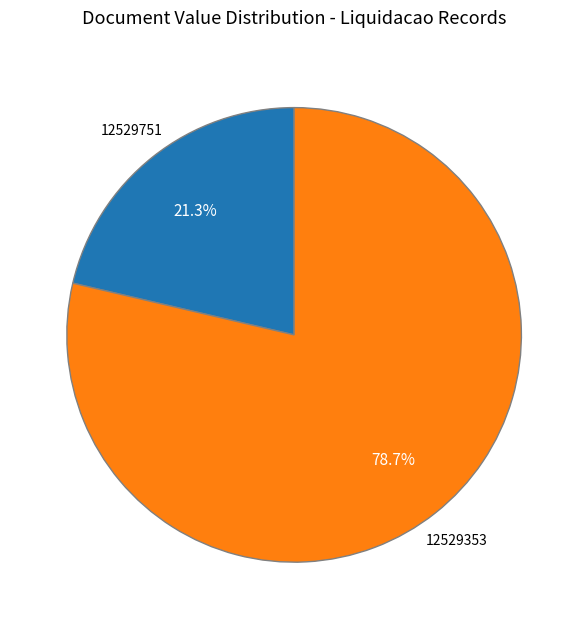

Which has a higher value, 12529353 or 12529751?

12529353